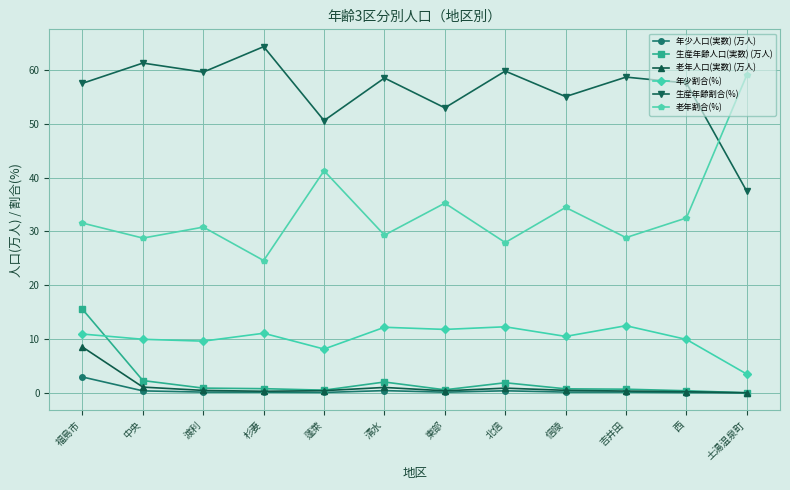

At which category is the sum across all series the highest?

福島市